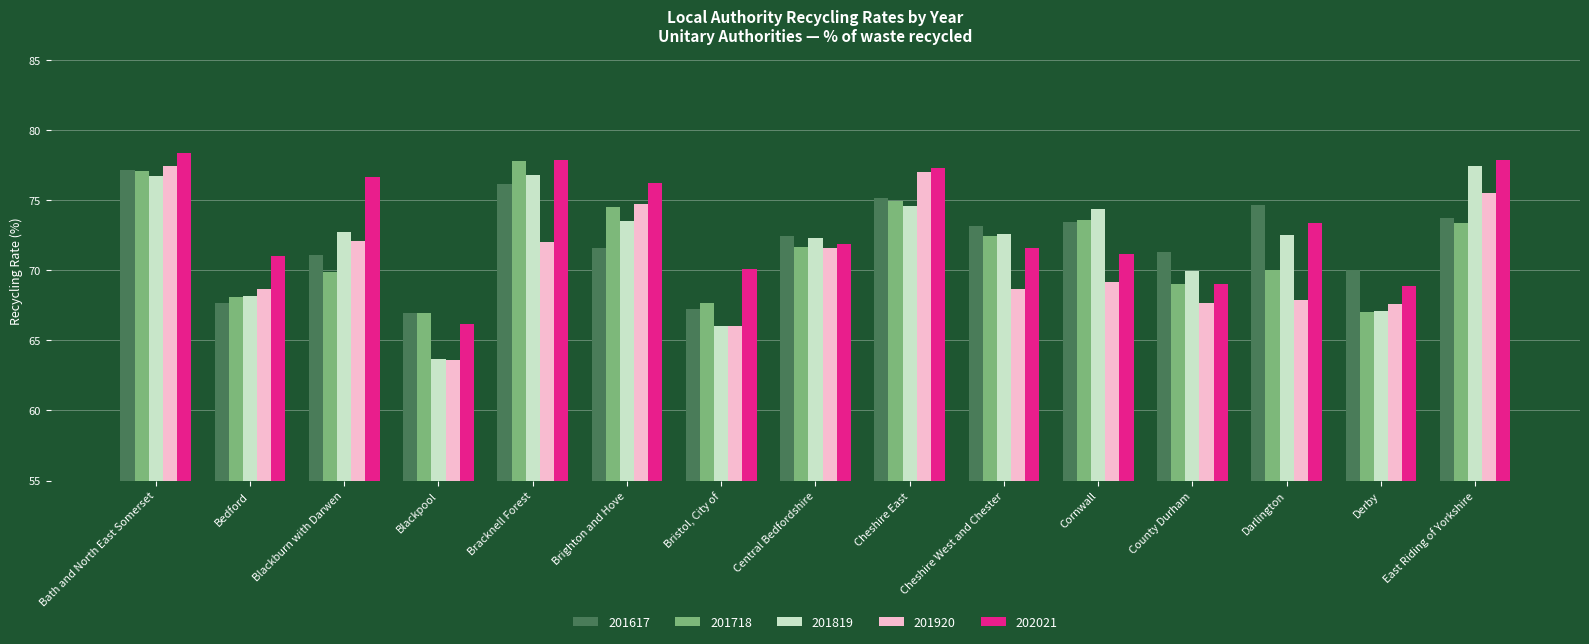

How many groups of bars are there?

15